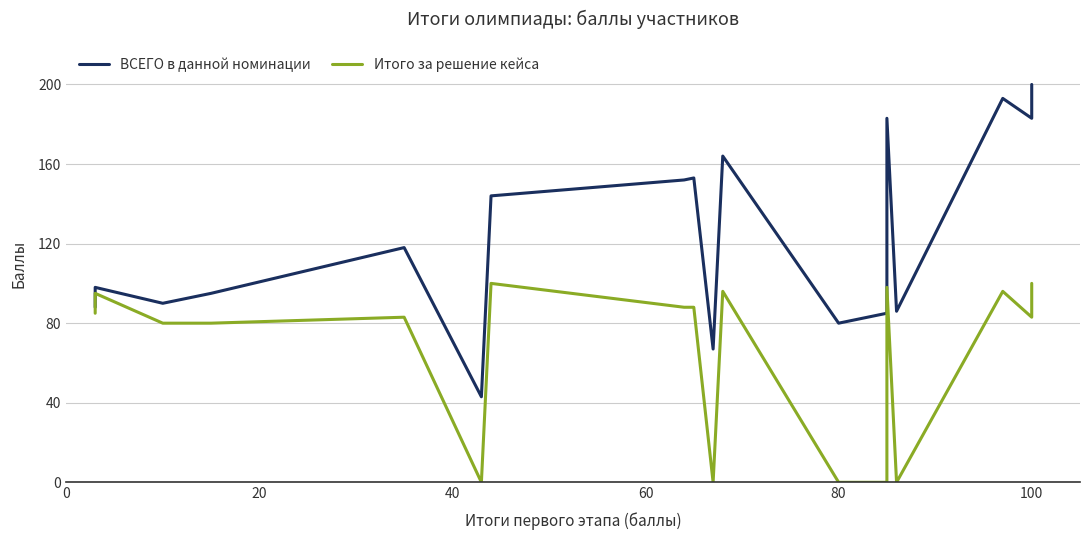

How many distinct data groups are displayed?

2